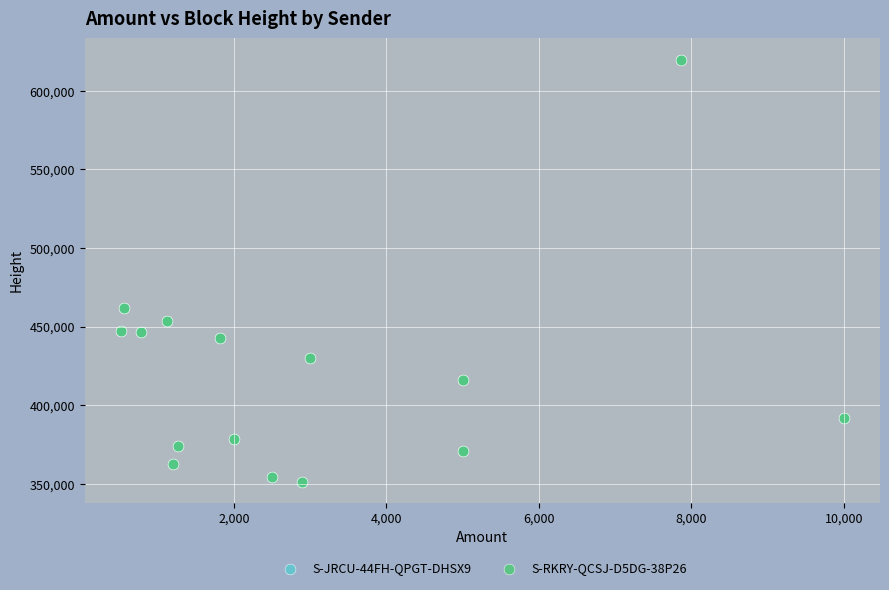

Which series has the largest Y range (max minus min)?

S-JRCU-44FH-QPGT-DHSX9